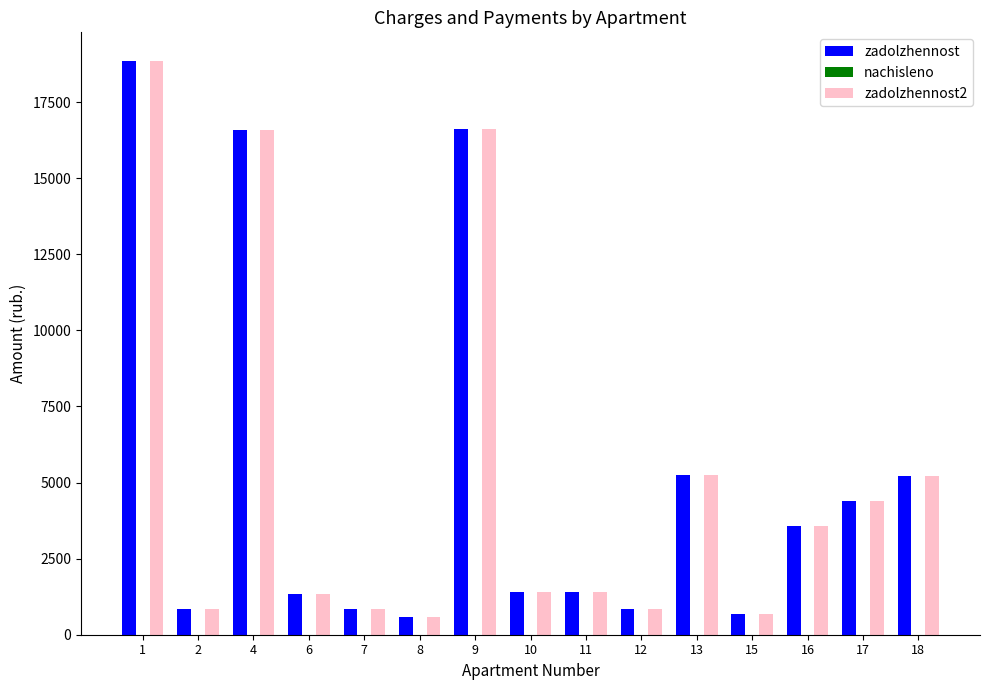

True or false: zadolzhennost has a value of 693.2 at 15.

True